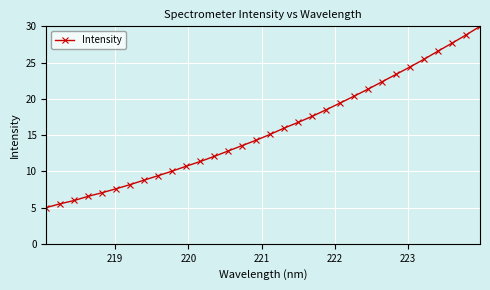

What is the difference between the second highest and second lowest values?

23.3